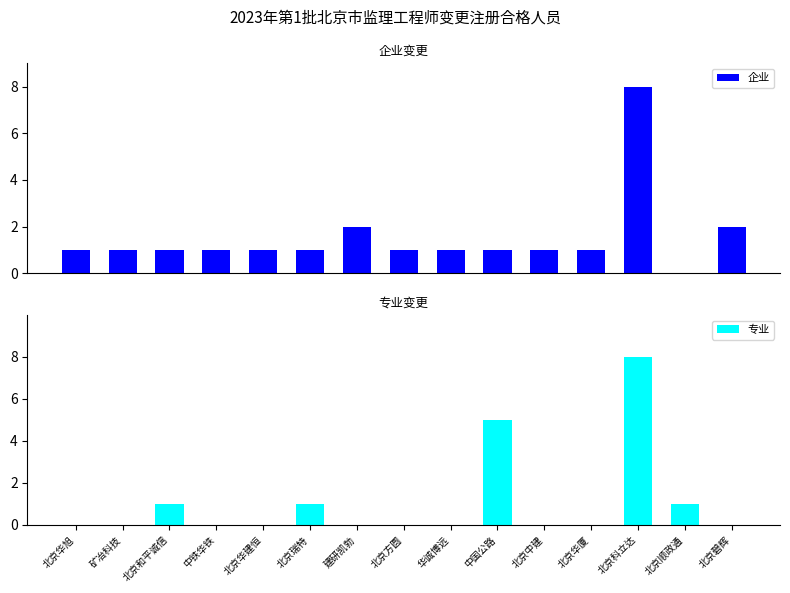

List the series in order of their overall mean, highest first.

企业, 专业